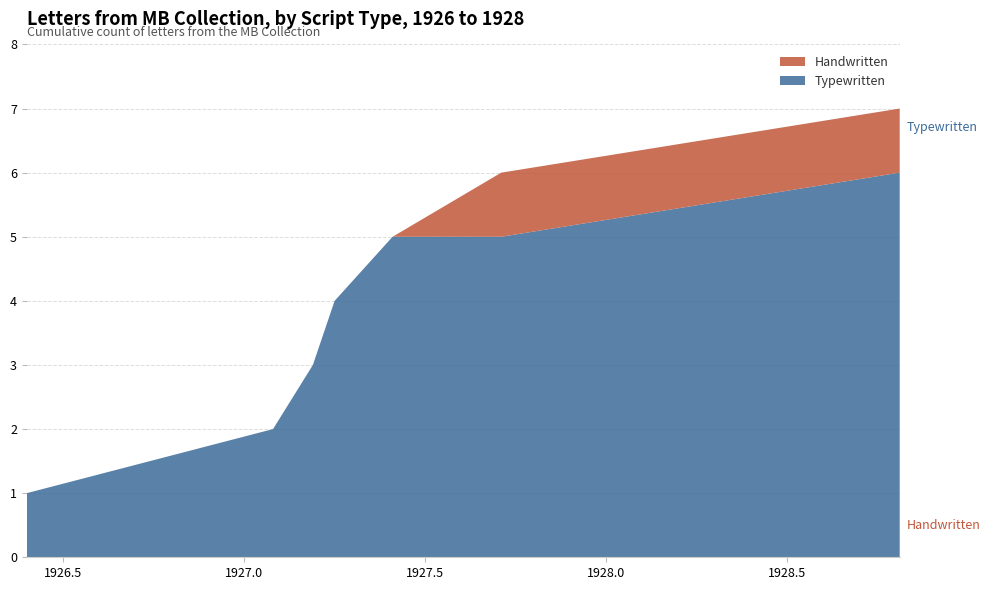

What is the highest value of the Typewritten series?

6